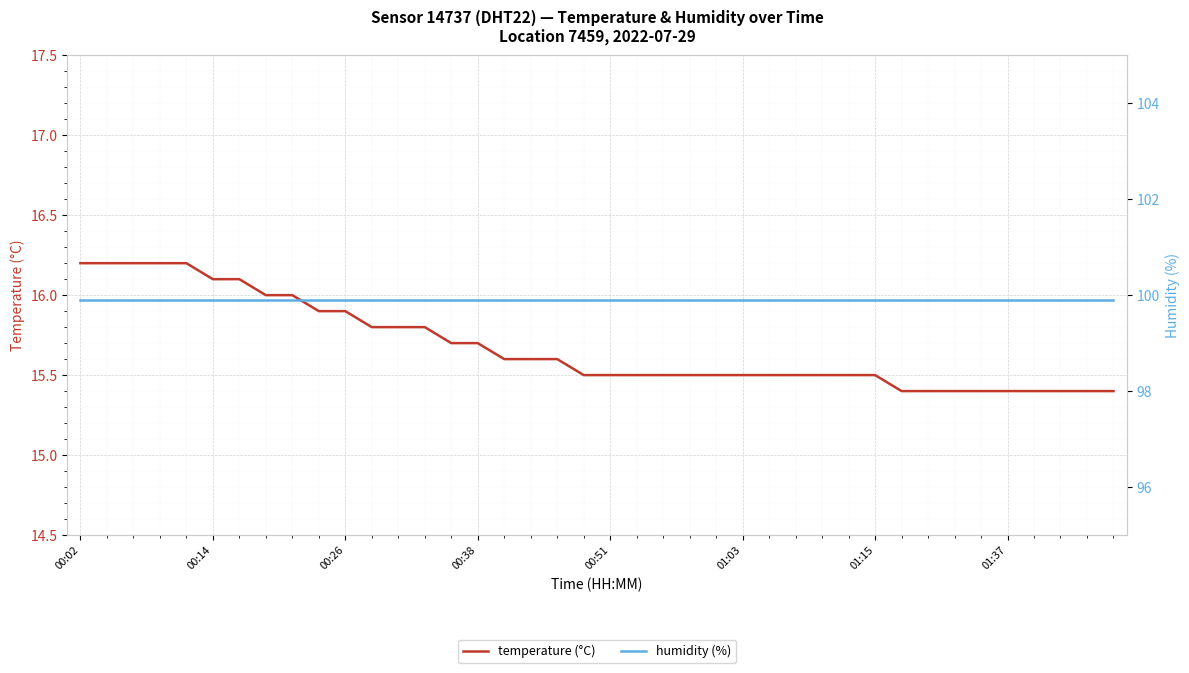

List the series in order of their overall mean, highest first.

humidity (%), temperature (°C)